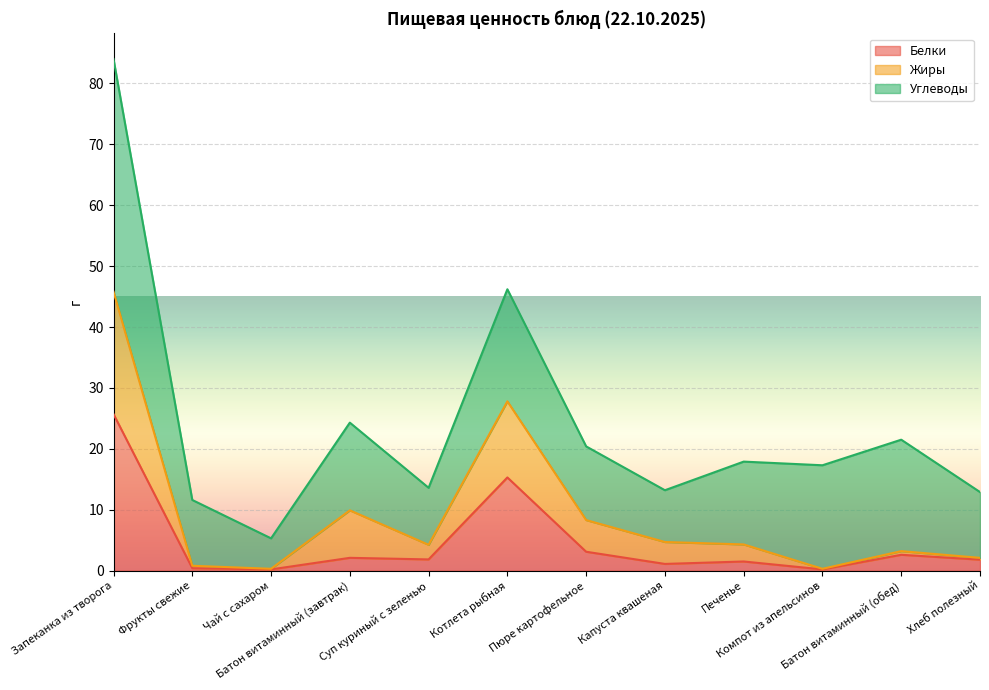

True or false: Жиры has a value of 0.1 at Компот из апельсинов.

False